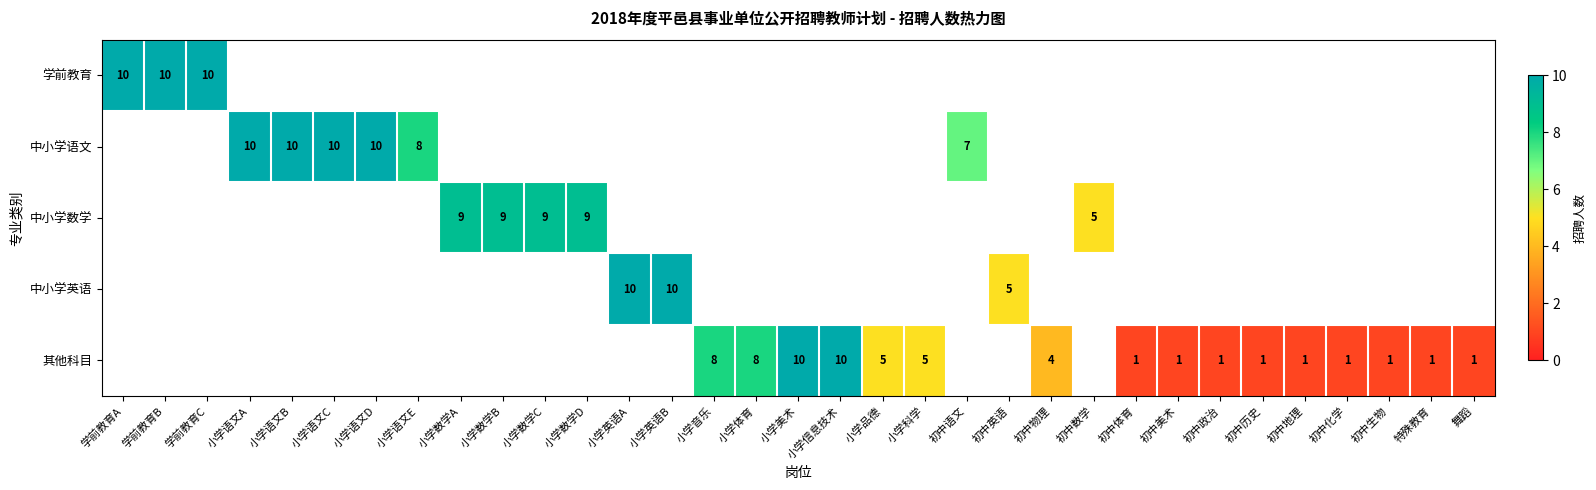

True or false: 学前教育 has a value of 10 at 学前教育B.

True